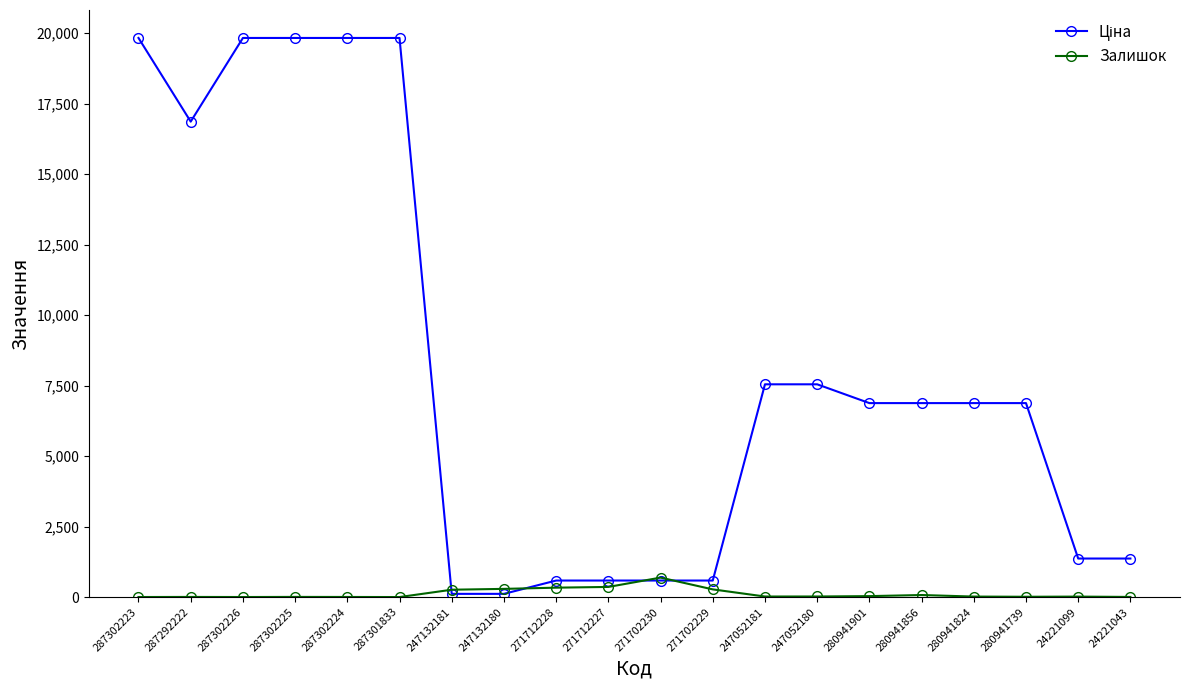

True or false: Залишок has more than 1 points higher than both neighbors.

True